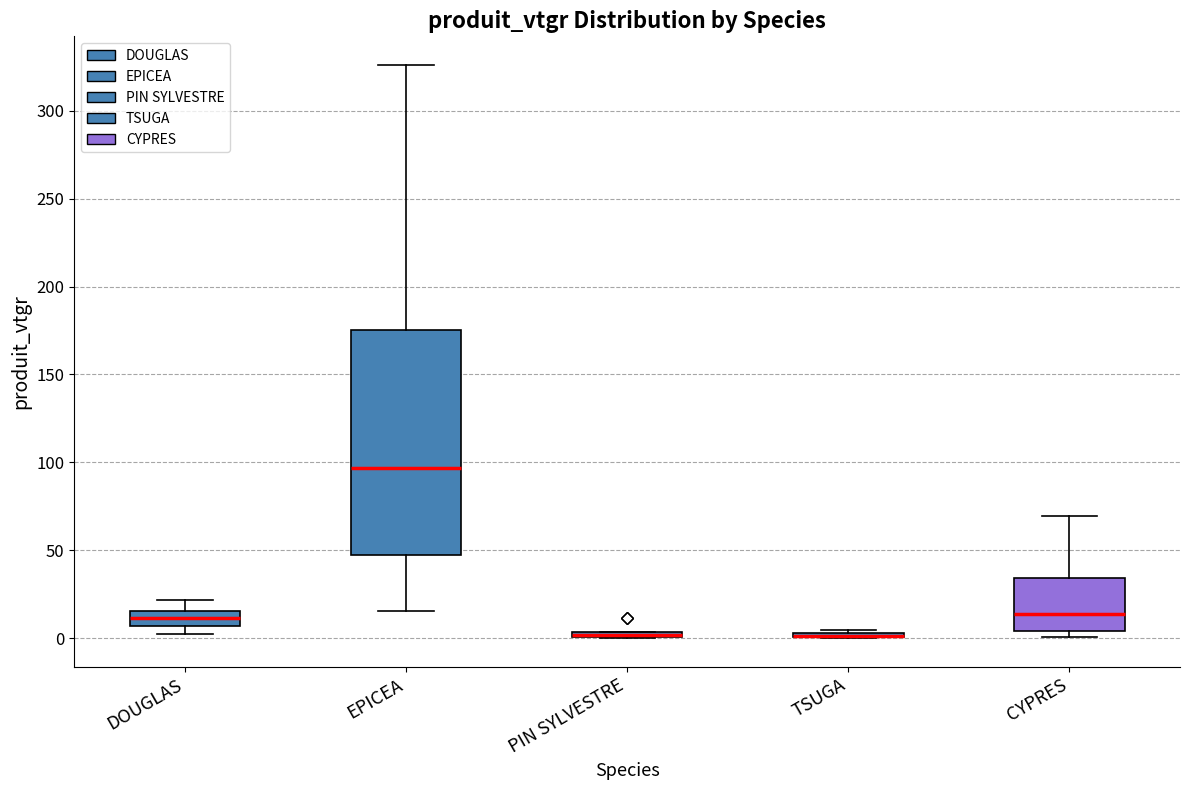

Which box is the tallest, from its lower edge to its upper edge?

EPICEA